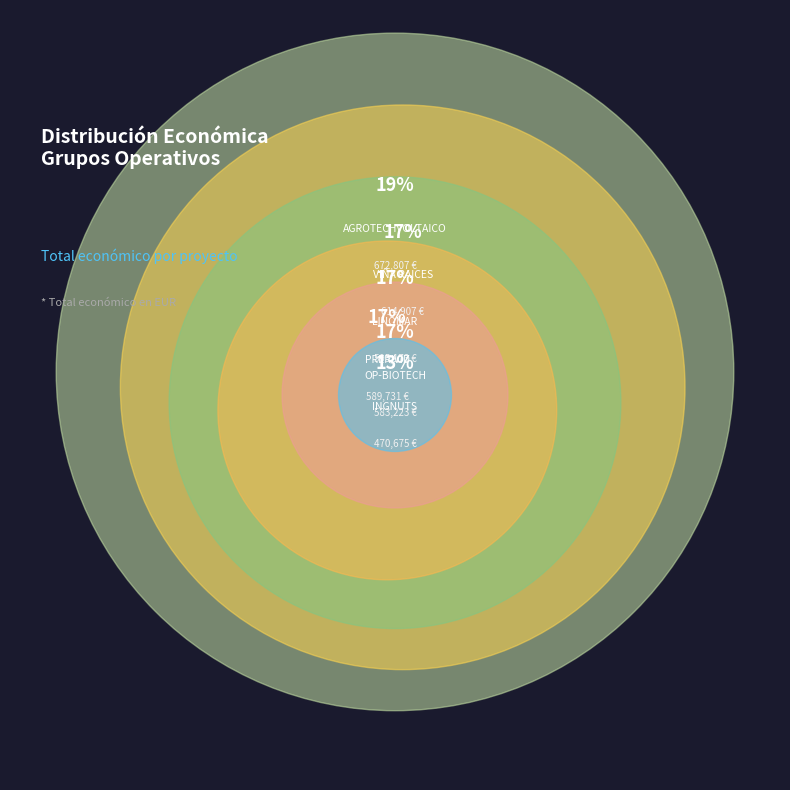

Is it true that AGROTECHVOLTAICO is 19% of the pie?

True